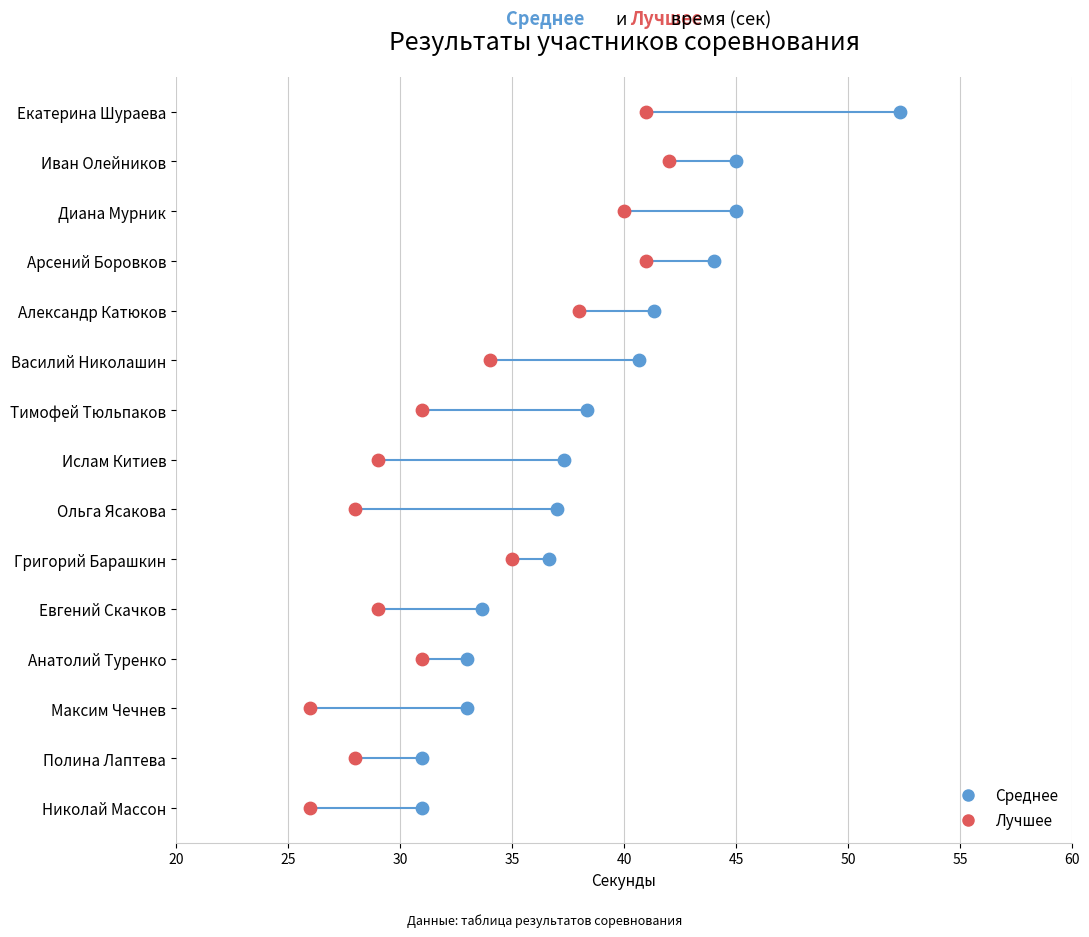

Is the value of Среднее at Ислам Китиев greater than the value of Лучшее at Тимофей Тюльпаков?

Yes